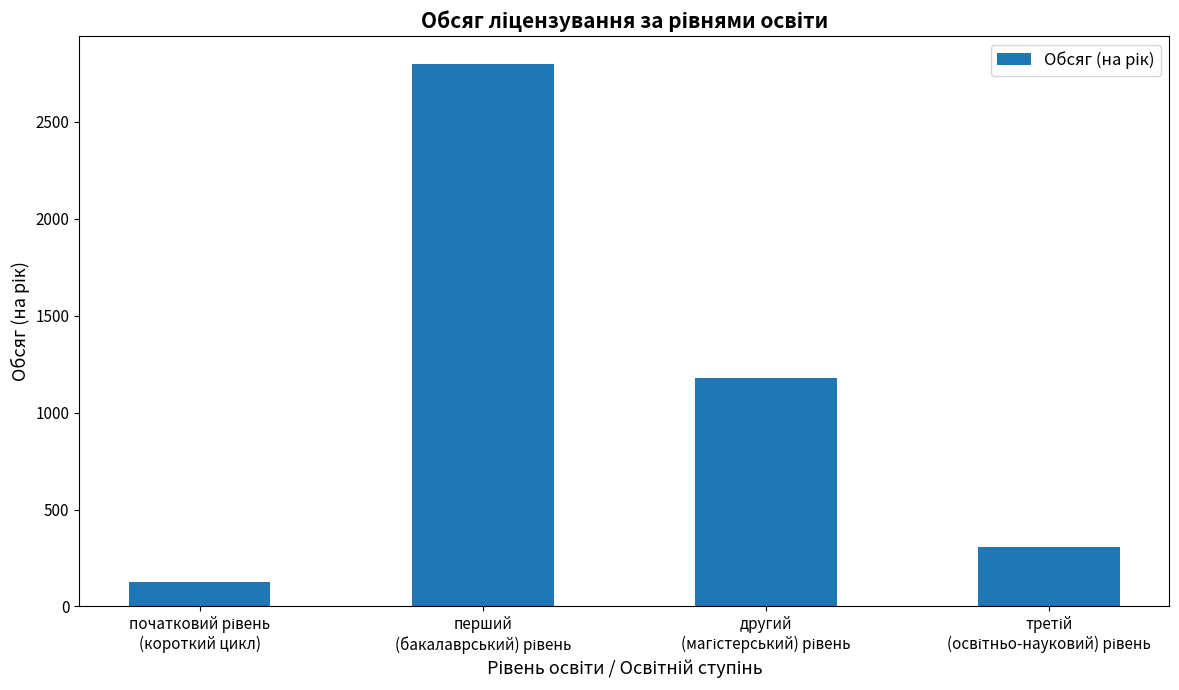

Reading left to right, transcribe all the data shown in this chart.

125	2800	1178	306